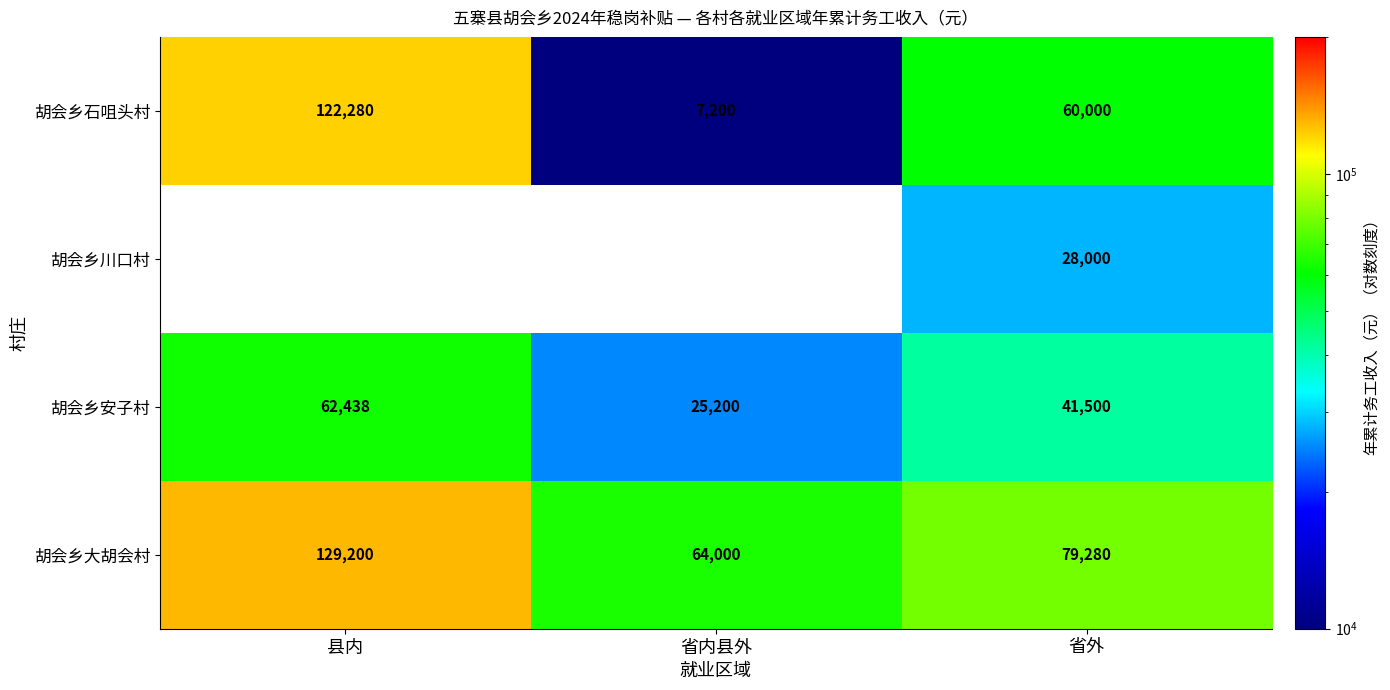

The value of 胡会乡大胡会村 at 省外 is 109129. True or false?

False